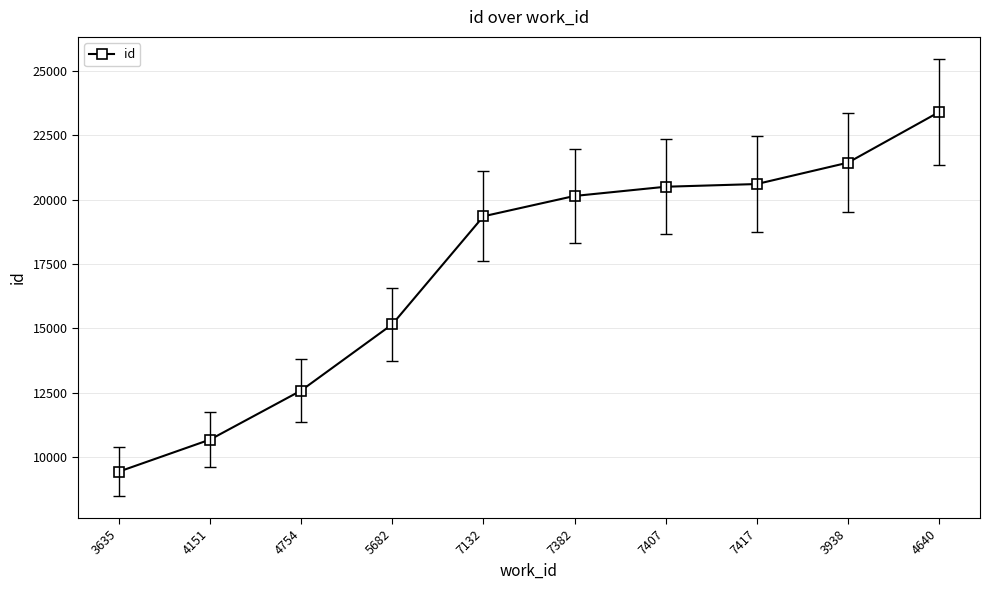

Where is the data nearest to the value 16417?

5682